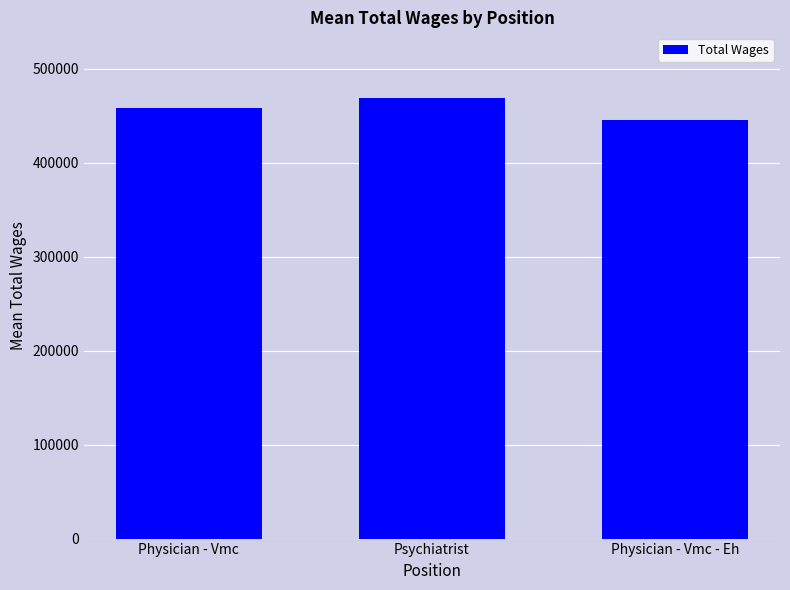

What is the label of the 2nd bar from the right?

Psychiatrist